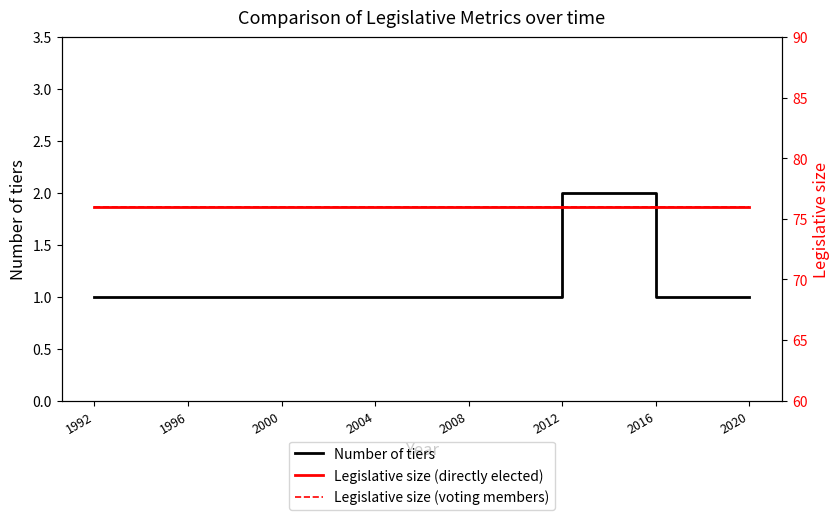

Is it true that Legislative size (voting members) equals 76 at 2004?

True